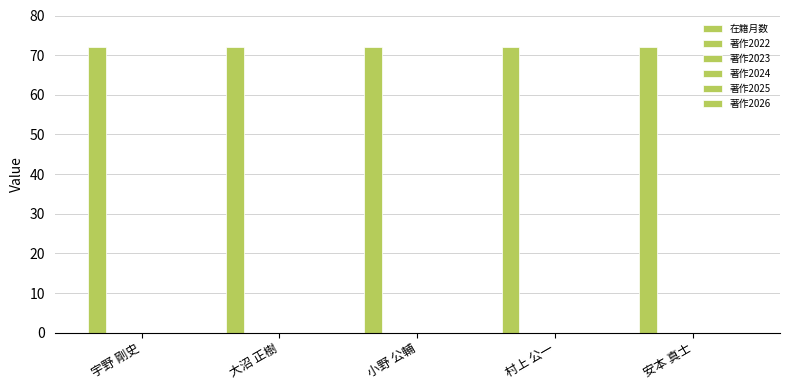

Reading left to right, extract all data points from this chart.

在籍月数: 72	72	72	72	72
著作2022: 0	0	0	0	0
著作2023: 0	0	0	0	0
著作2024: 0	0	0	0	0
著作2025: 0	0	0	0	0
著作2026: 0	0	0	0	0